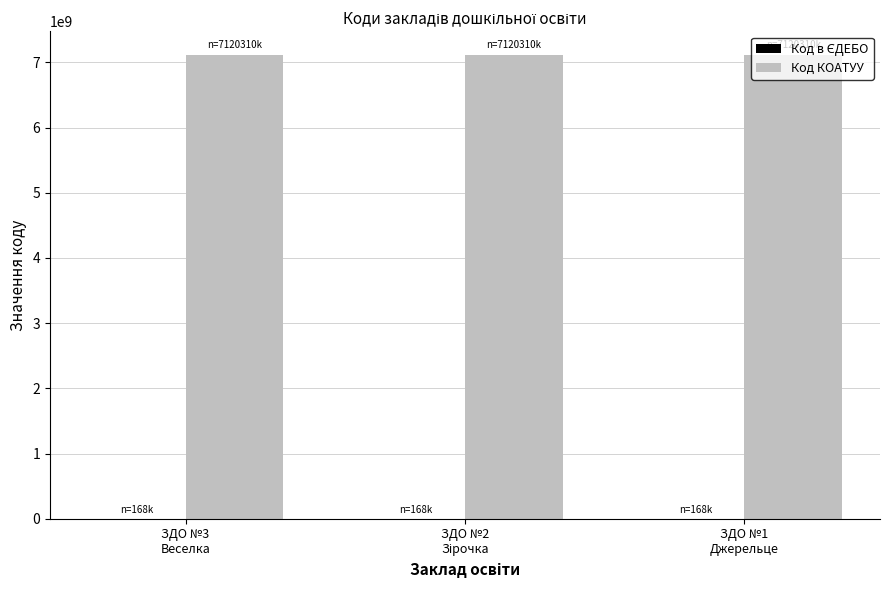

Which series has the largest total across all categories?

Код КОАТУУ